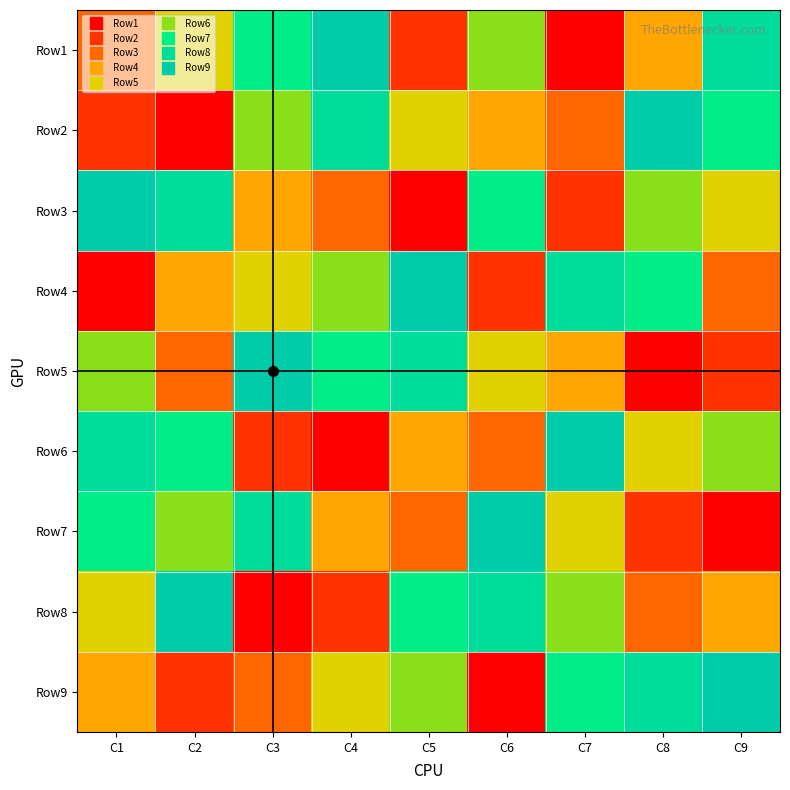

At how many categories does at least one series exceed 4?

9